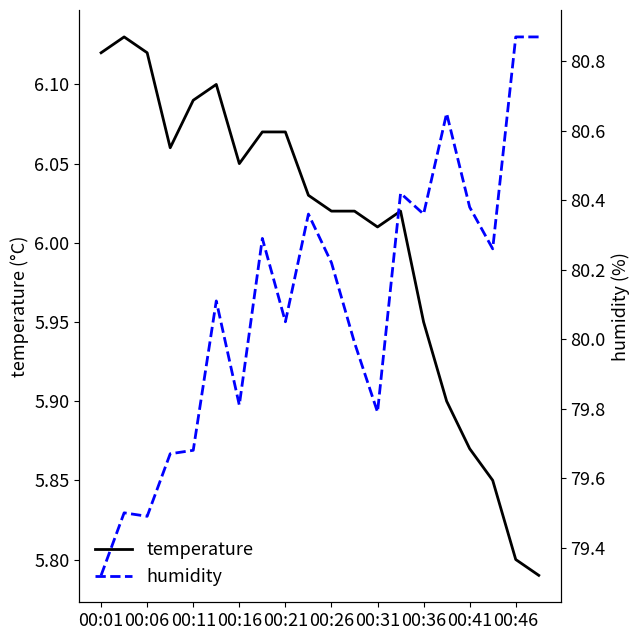

At which label does temperature first exceed 6?

00:01